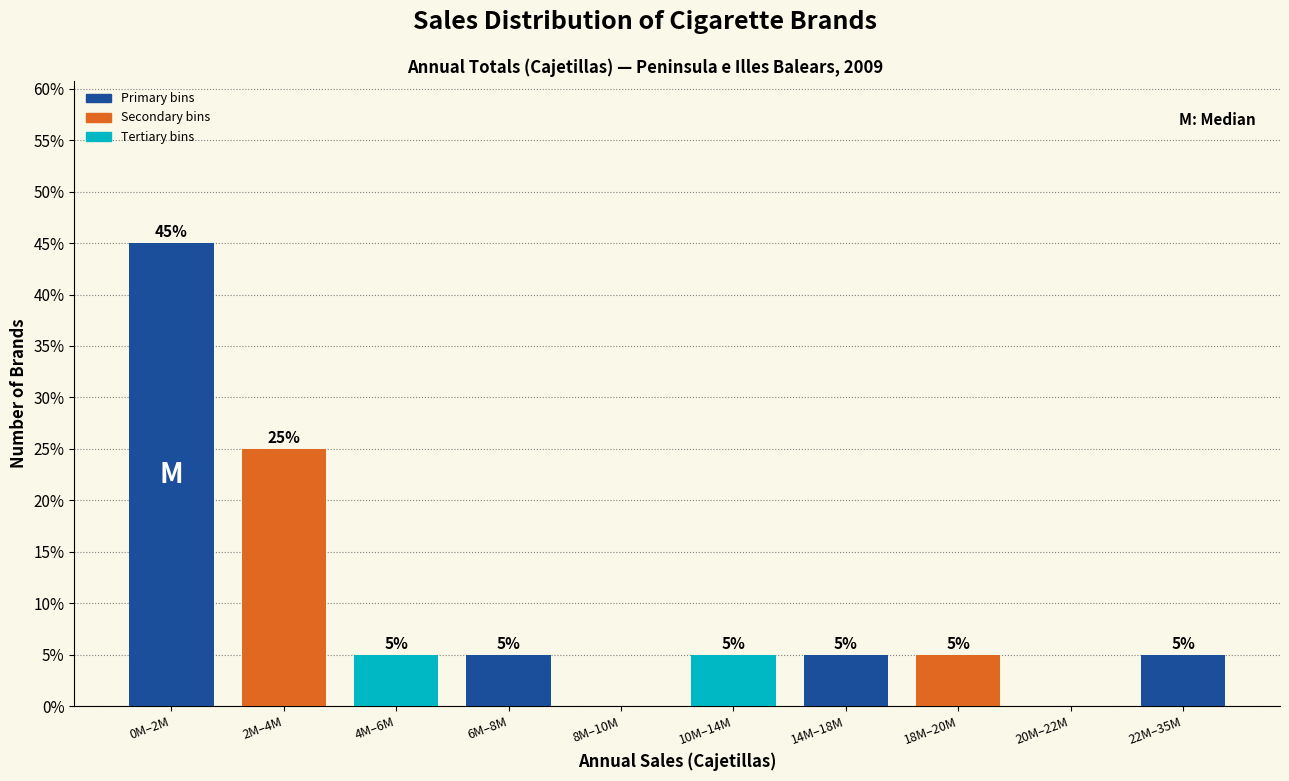

Reading left to right, transcribe all the data shown in this chart.

0M–2M=45	2M–4M=25	4M–6M=5	6M–8M=5	8M–10M=0	10M–14M=5	14M–18M=5	18M–20M=5	20M–22M=0	22M–35M=5